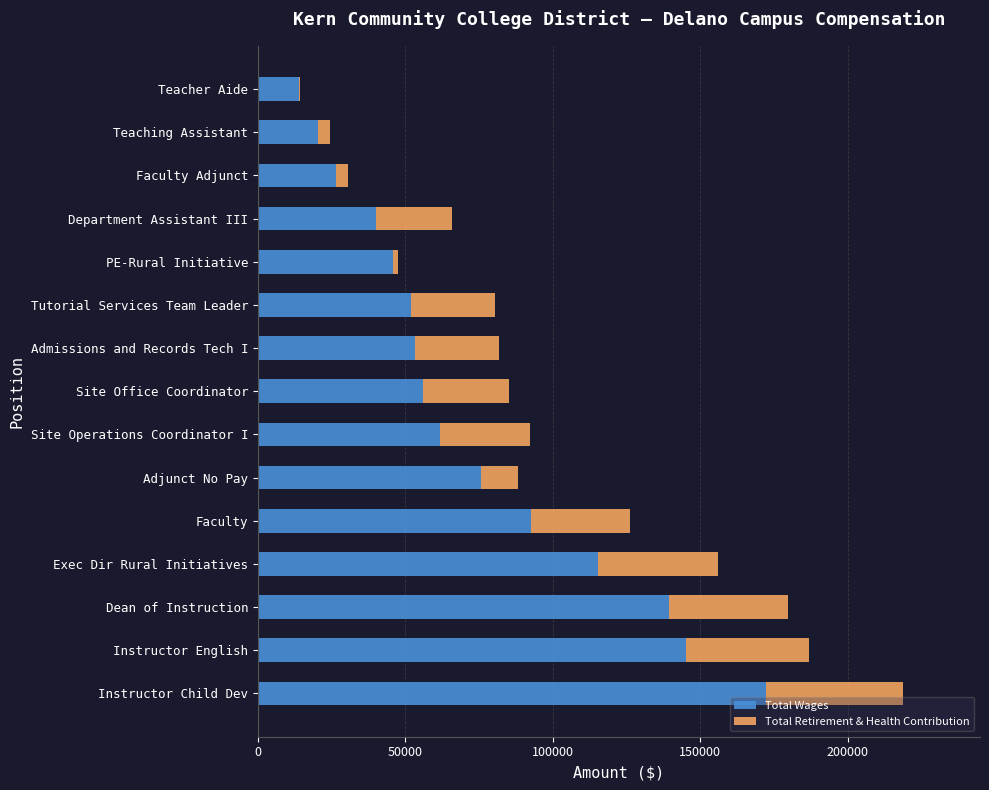

What is the total value across all series at Site Office Coordinator?

85102